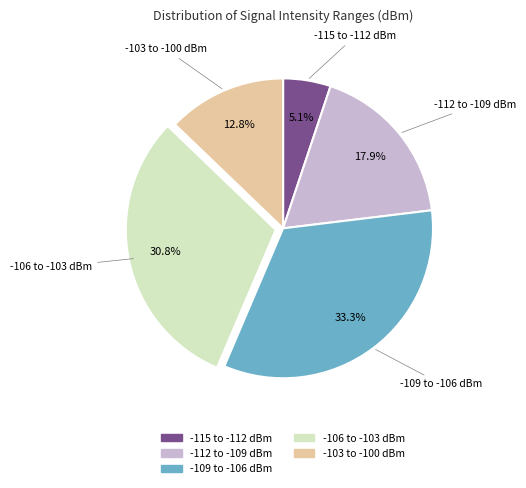

Is there any slice that represents more than half of the pie?

No